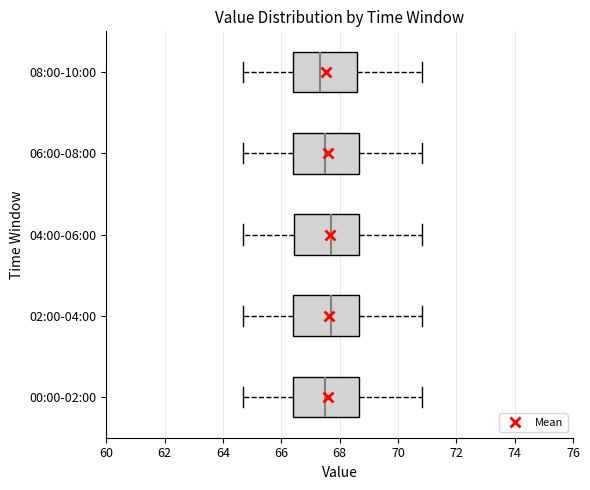

Reading bottom to top, transcribe this box plot: for each box, give where its median line is, the range the box spans, and where its two whiskers end, as read against the x-axis. The values are not printed on the chart, so give them approximately, as read against the axis.

00:00-02:00: median 67.6, box 66.4 to 68.6, whiskers 64.6 to 70.8
02:00-04:00: median 67.8, box 66.4 to 68.6, whiskers 64.6 to 70.8
04:00-06:00: median 67.8, box 66.4 to 68.6, whiskers 64.6 to 70.8
06:00-08:00: median 67.6, box 66.4 to 68.6, whiskers 64.6 to 70.8
08:00-10:00: median 67.4, box 66.4 to 68.6, whiskers 64.6 to 70.8